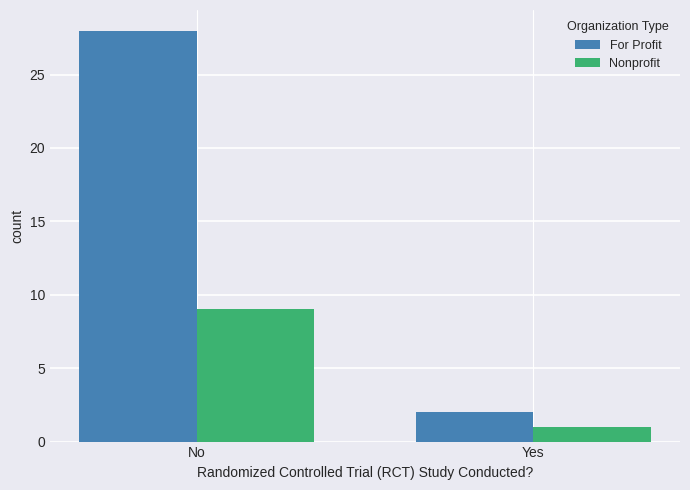

Count the Nonprofit values in the range 1 to 9.

2